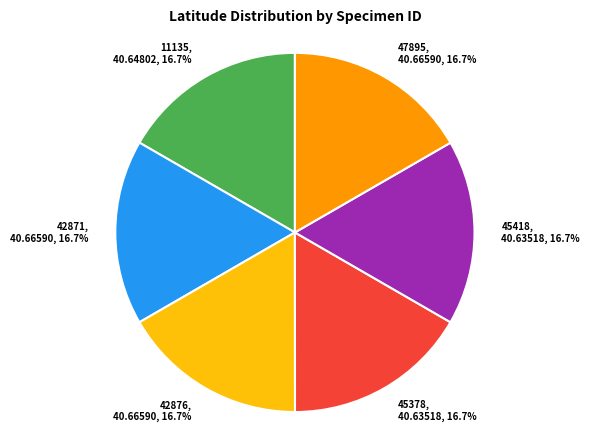

Combined, do 42876 and 47895 account for over 50%?

No